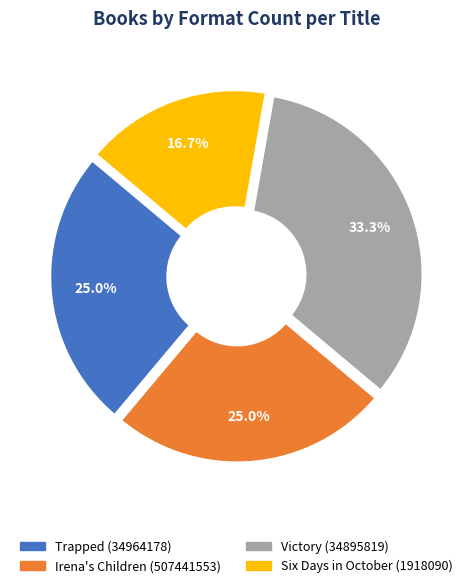

Do Six Days in October (1918090) and Trapped (34964178) together represent more than half of the pie?

No